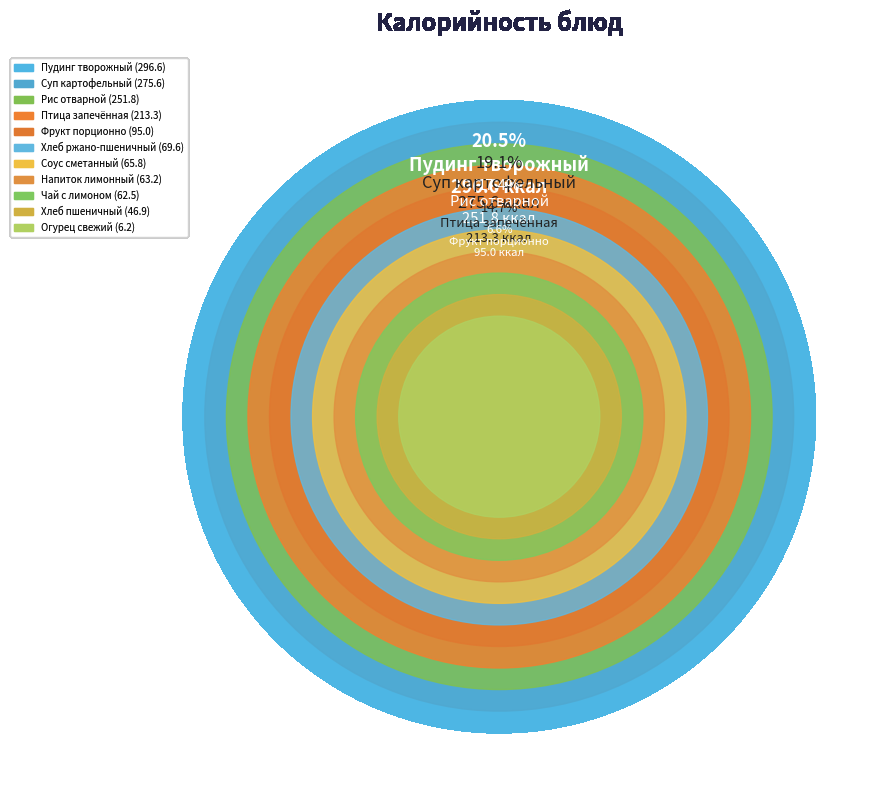

Which category has the biggest portion of the pie?

Пудинг творожный